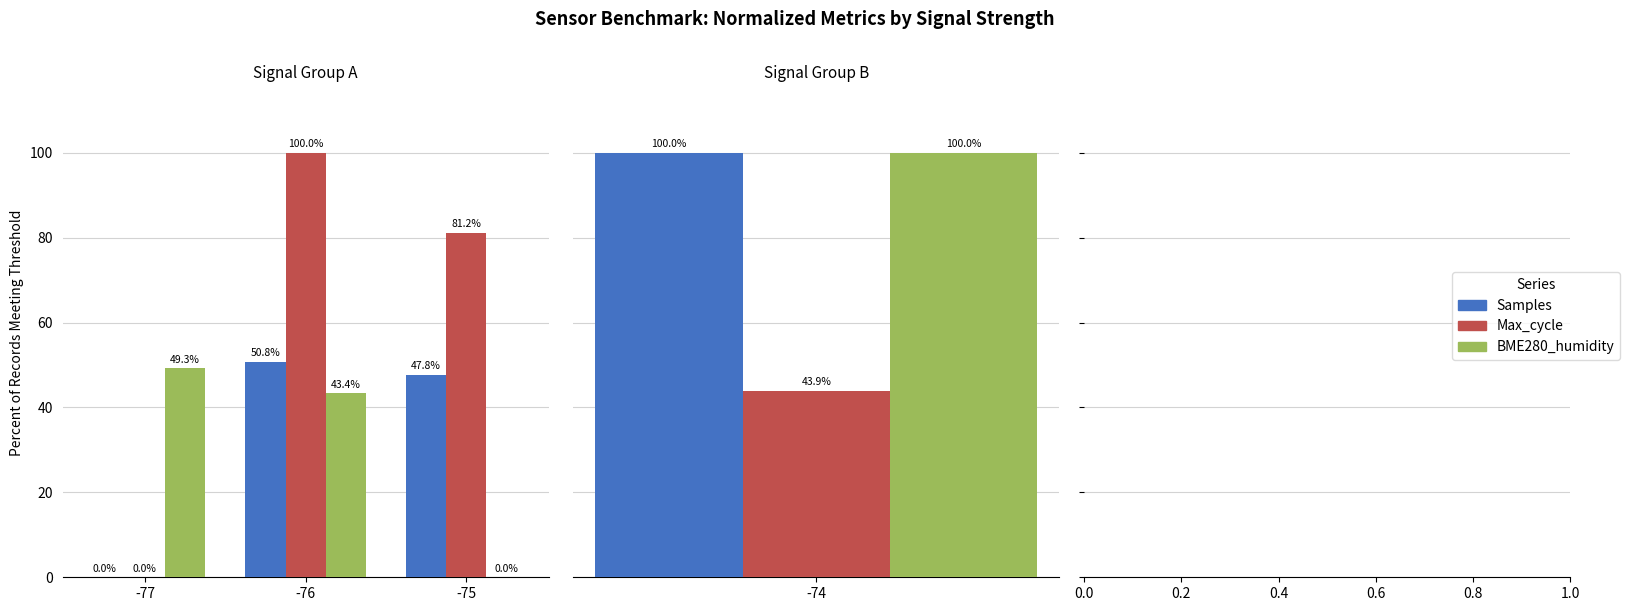

At which label does Max_cycle reach its minimum?

-77